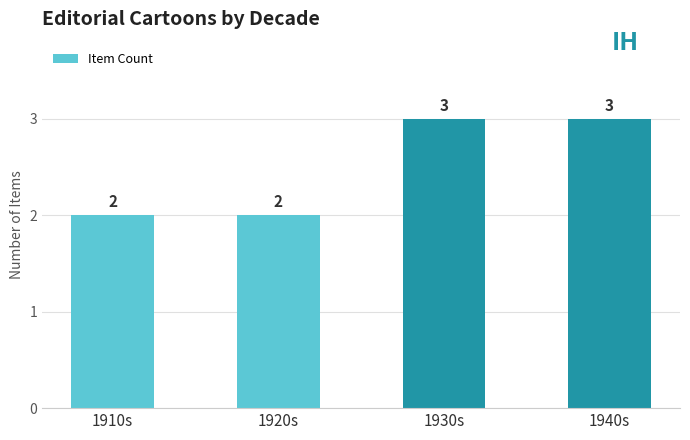

What is the maximum value shown in the chart?

3